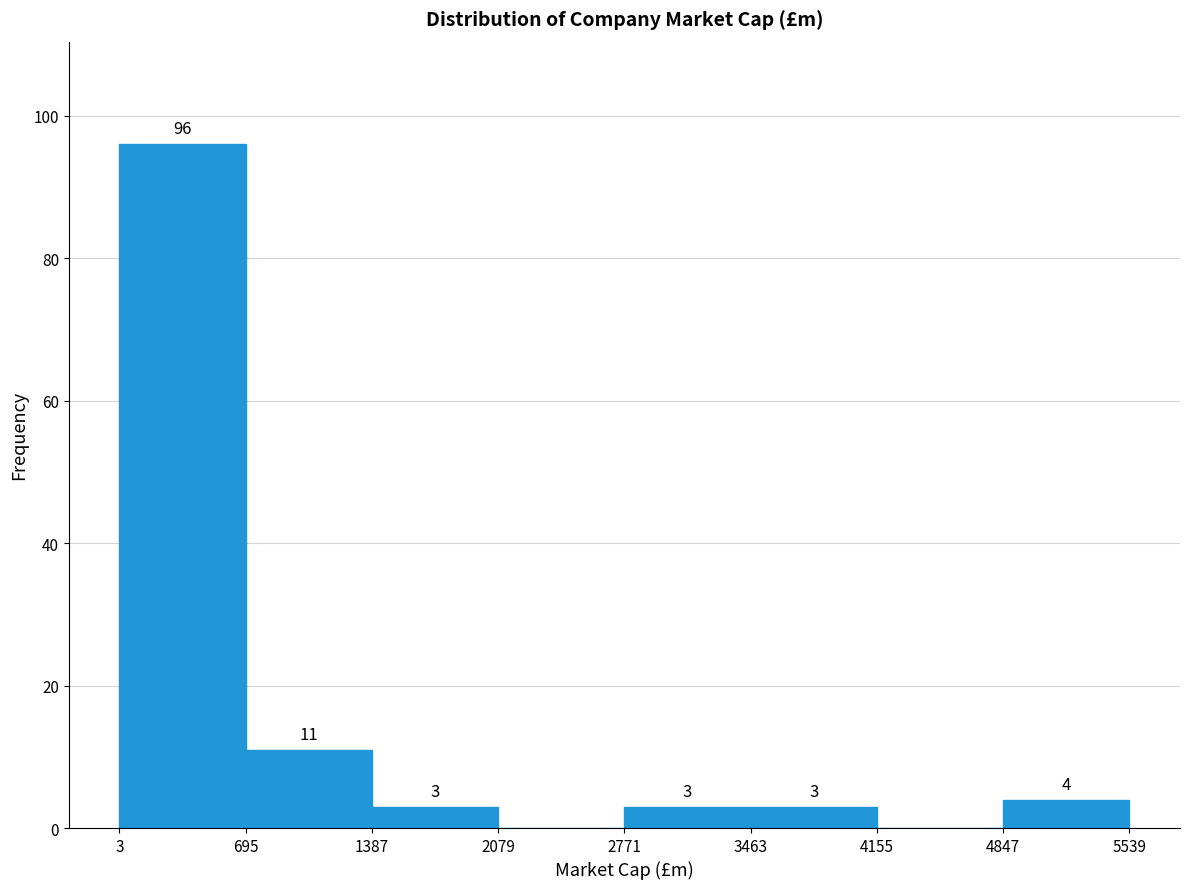

Which range on the x-axis has the tallest bar?

3 to 695